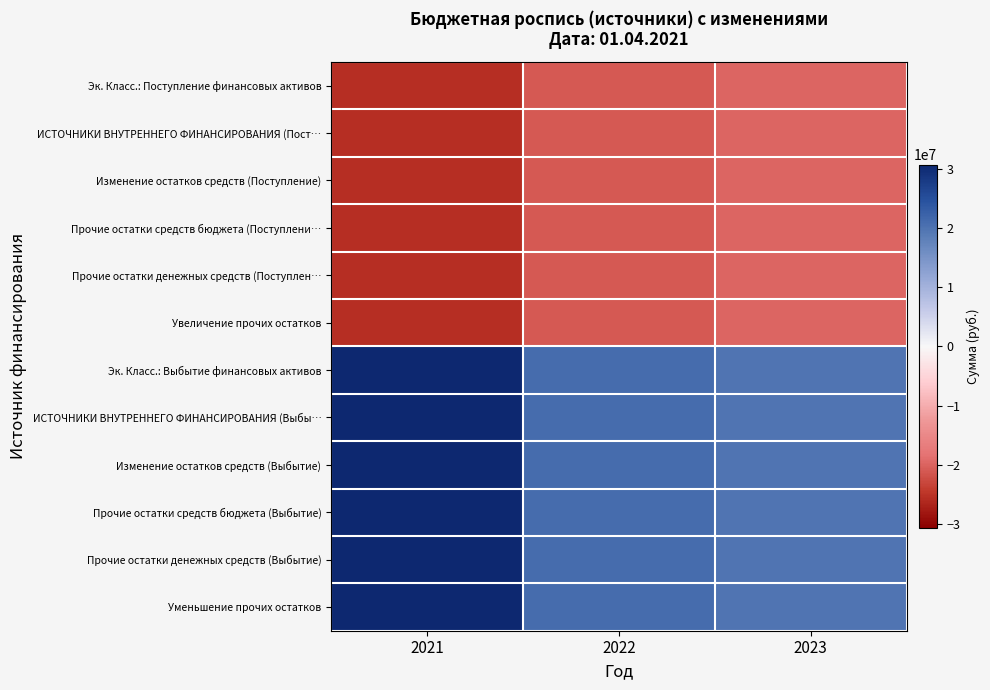

Reading right to left, transcribe all the data shown in this chart.

Эк. Класс.: Поступление финансовых активов: 2023=-19858637.8	2022=-20889563.7	2021=-25428350.8
ИСТОЧНИКИ ВНУТРЕННЕГО ФИНАНСИРОВАНИЯ (Пост…: 2023=-19858637.8	2022=-20889563.7	2021=-25428350.8
Изменение остатков средств (Поступление): 2023=-19858637.8	2022=-20889563.7	2021=-25428350.8
Прочие остатки средств бюджета (Поступлени…: 2023=-19858637.8	2022=-20889563.7	2021=-25428350.8
Прочие остатки денежных средств (Поступлен…: 2023=-19858637.8	2022=-20889563.7	2021=-25428350.8
Увеличение прочих остатков: 2023=-19858637.8	2022=-20889563.7	2021=-25428350.8
Эк. Класс.: Выбытие финансовых активов: 2023=19858637.8	2022=20889563.7	2021=30704357.1
ИСТОЧНИКИ ВНУТРЕННЕГО ФИНАНСИРОВАНИЯ (Выбы…: 2023=19858637.8	2022=20889563.7	2021=30704357.1
Изменение остатков средств (Выбытие): 2023=19858637.8	2022=20889563.7	2021=30704357.1
Прочие остатки средств бюджета (Выбытие): 2023=19858637.8	2022=20889563.7	2021=30704357.1
Прочие остатки денежных средств (Выбытие): 2023=19858637.8	2022=20889563.7	2021=30704357.1
Уменьшение прочих остатков: 2023=19858637.8	2022=20889563.7	2021=30704357.1